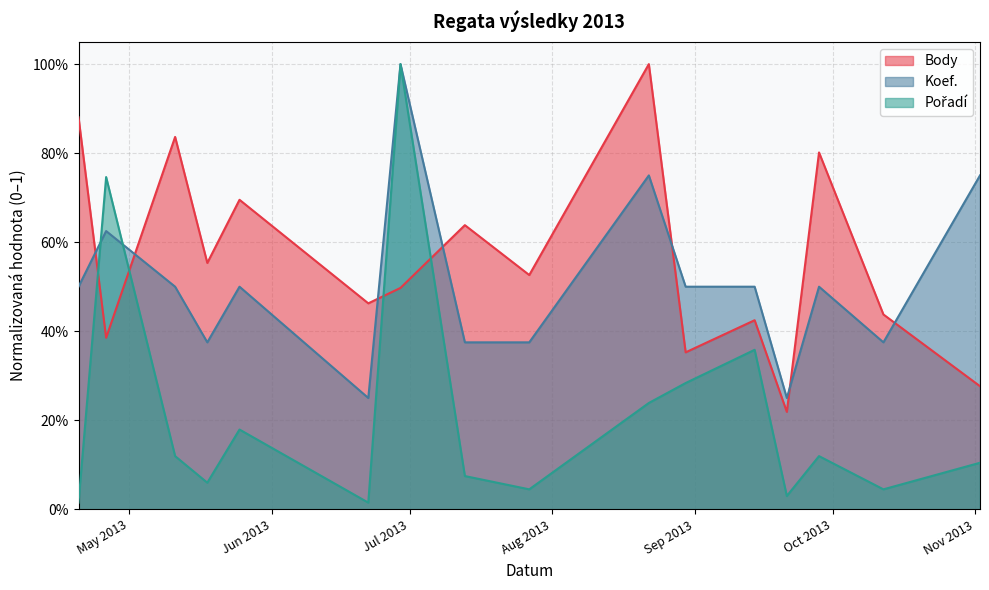

How many interior local peaks does the Pořadí series have?

5